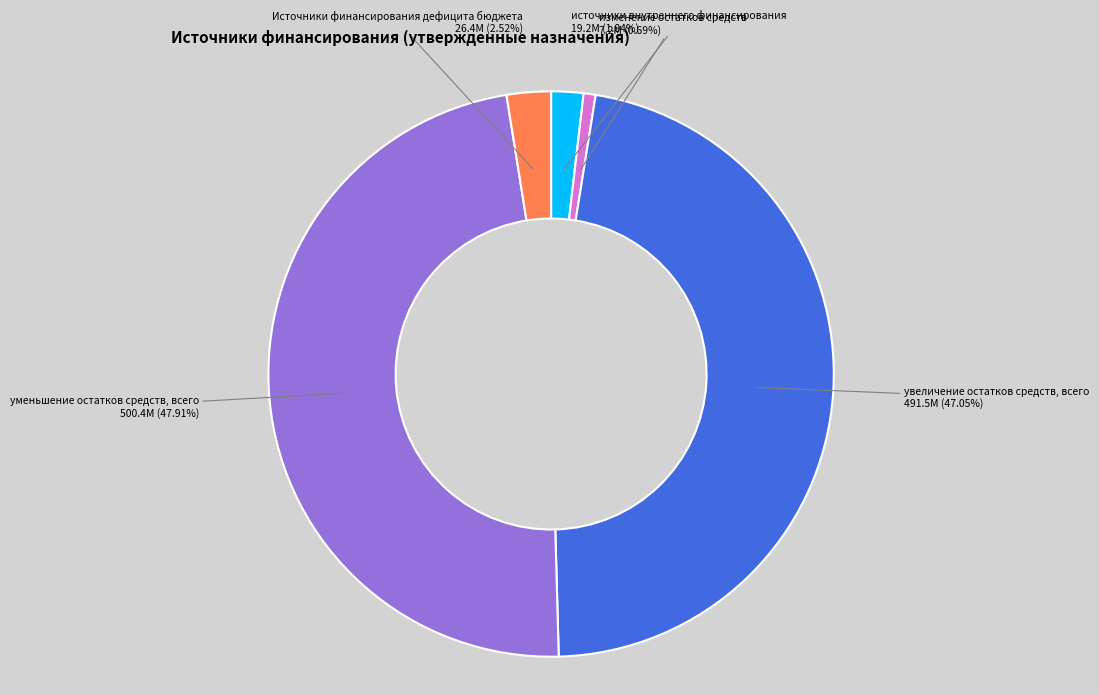

Is there a majority slice in this chart?

No